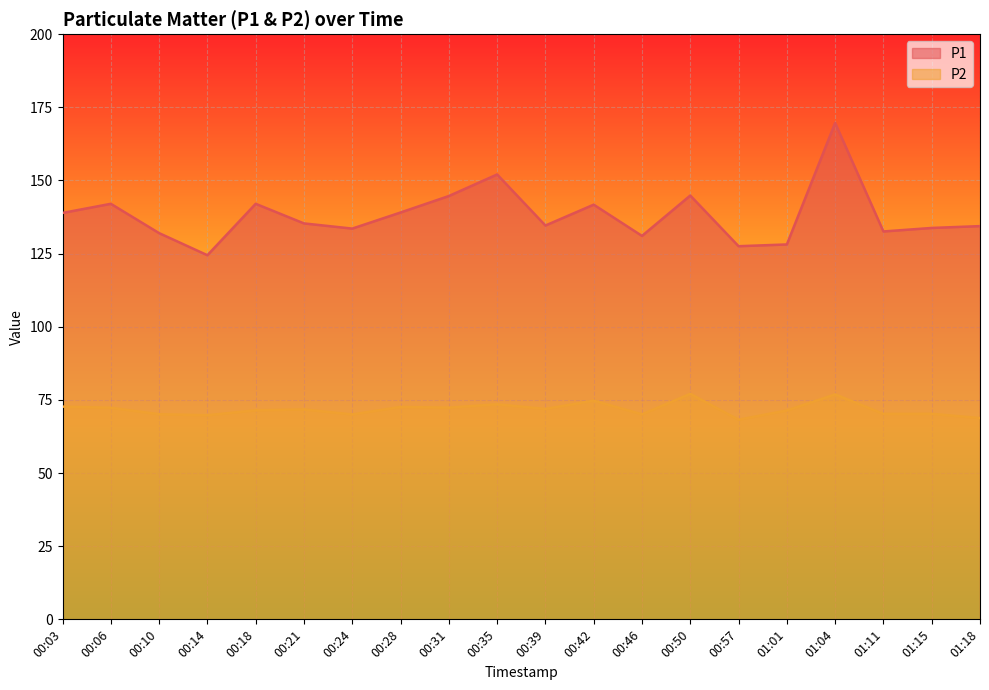

What is the label of the 17th point from the right?

00:14